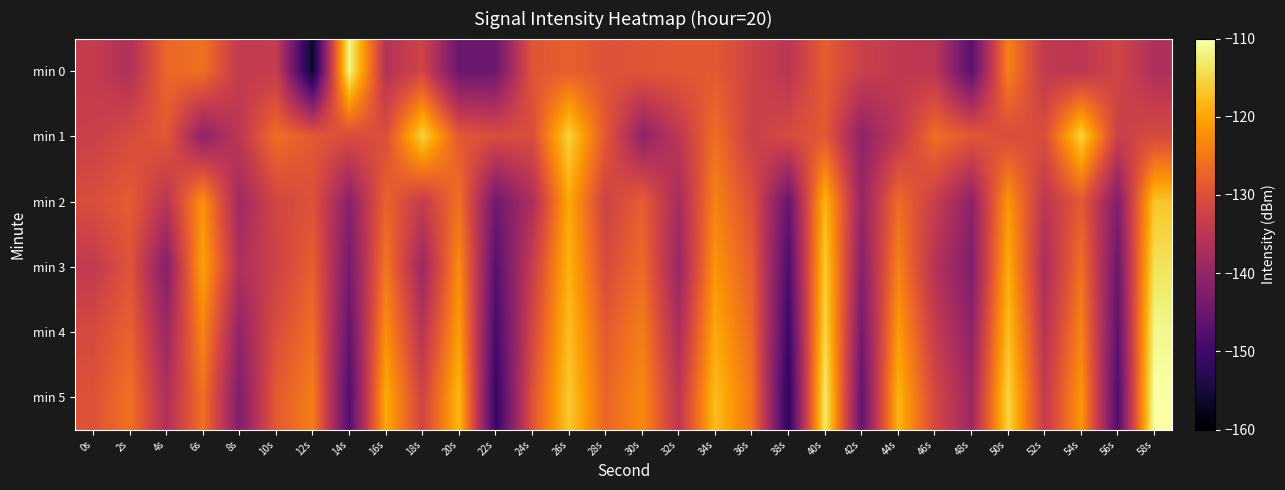

Reading right to left, transcribe all the data shown in this chart.

min 0: 58s=-136.6	56s=-131.8	54s=-134.9	52s=-134.2	50s=-123.9	48s=-147.1	46s=-134.9	44s=-134.4	42s=-132.9	40s=-128.2	38s=-135.1	36s=-132.3	34s=-128.8	32s=-128.8	30s=-129.3	28s=-129.7	26s=-127.8	24s=-129.5	22s=-144.8	20s=-145.1	18s=-132.0	16s=-135.9	14s=-111.6	12s=-156.6	10s=-133.8	8s=-134.0	6s=-125.8	4s=-127.1	2s=-136.4	0s=-133.8
min 1: 58s=-131.0	56s=-132.9	54s=-115.4	52s=-130.4	50s=-130.6	48s=-128.9	46s=-126.1	44s=-134.6	42s=-140.6	40s=-128.8	38s=-131.0	36s=-132.9	34s=-126.1	32s=-134.6	30s=-140.6	28s=-128.8	26s=-115.4	24s=-130.4	22s=-130.6	20s=-128.9	18s=-115.4	16s=-130.4	14s=-130.6	12s=-128.9	10s=-126.1	8s=-134.6	6s=-140.6	4s=-128.8	2s=-131.0	0s=-132.9
min 2: 58s=-116.9	56s=-142.1	54s=-128.6	52s=-134.9	50s=-121.6	48s=-140.8	46s=-133.1	44s=-126.4	42s=-139.7	40s=-118.3	38s=-145.5	36s=-130.2	34s=-123.8	32s=-137.6	30s=-128.1	28s=-132.4	26s=-119.7	24s=-136.8	22s=-144.3	20s=-125.9	18s=-133.6	16s=-127.5	14s=-141.2	12s=-129.8	10s=-131.7	8s=-138.4	6s=-122.1	4s=-135.2	2s=-128.3	0s=-130.5
min 3: 58s=-113.7	56s=-144.8	54s=-125.8	52s=-137.1	50s=-119.4	48s=-142.3	46s=-135.7	44s=-123.9	42s=-141.6	40s=-116.1	38s=-148.4	36s=-128.3	34s=-121.8	32s=-139.2	30s=-126.5	28s=-130.9	26s=-118.6	24s=-133.4	22s=-147.1	20s=-122.7	18s=-138.8	16s=-125.1	14s=-143.5	12s=-127.9	10s=-132.3	8s=-136.7	6s=-120.2	4s=-141.8	2s=-129.5	0s=-134.1
min 4: 58s=-111.3	56s=-146.5	54s=-123.7	52s=-135.5	50s=-117.3	48s=-140.6	46s=-133.5	44s=-121.2	42s=-143.8	40s=-114.9	38s=-150.5	36s=-126.9	34s=-119.7	32s=-137.0	30s=-124.3	28s=-128.7	26s=-117.5	24s=-131.7	22s=-149.2	20s=-120.8	18s=-135.4	16s=-122.3	14s=-145.7	12s=-126.1	10s=-130.5	8s=-140.1	6s=-123.4	4s=-138.9	2s=-127.6	0s=-131.2
min 5: 58s=-109.9	56s=-148.2	54s=-121.6	52s=-133.9	50s=-115.2	48s=-138.9	46s=-131.3	44s=-118.5	42s=-145.9	40s=-112.7	38s=-152.6	36s=-125.5	34s=-117.6	32s=-134.8	30s=-122.9	28s=-127.3	26s=-116.4	24s=-129.8	22s=-151.3	20s=-118.1	18s=-132.2	16s=-119.5	14s=-147.9	12s=-124.3	10s=-128.7	8s=-142.3	6s=-125.8	4s=-136.6	2s=-125.7	0s=-129.8